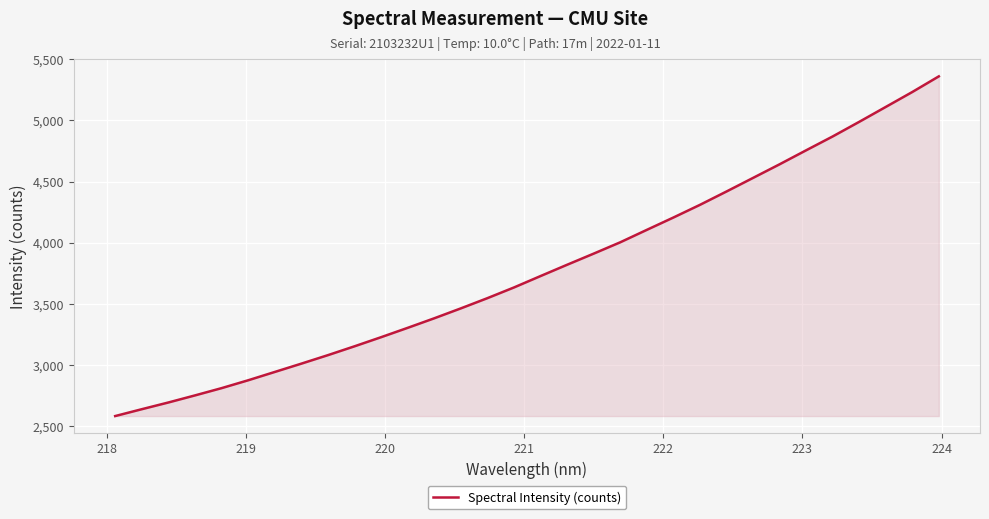

Count the number of categories in the chart.

32